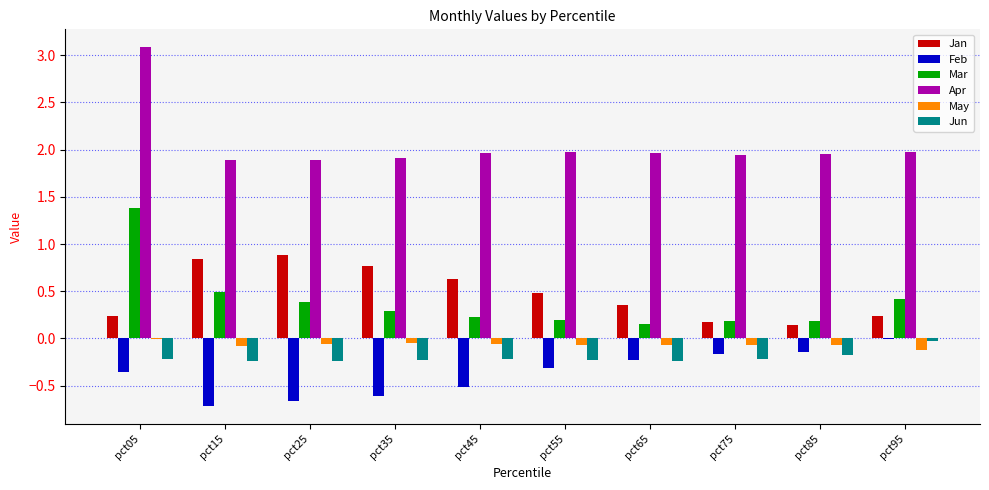

Which series has the largest total across all categories?

Apr